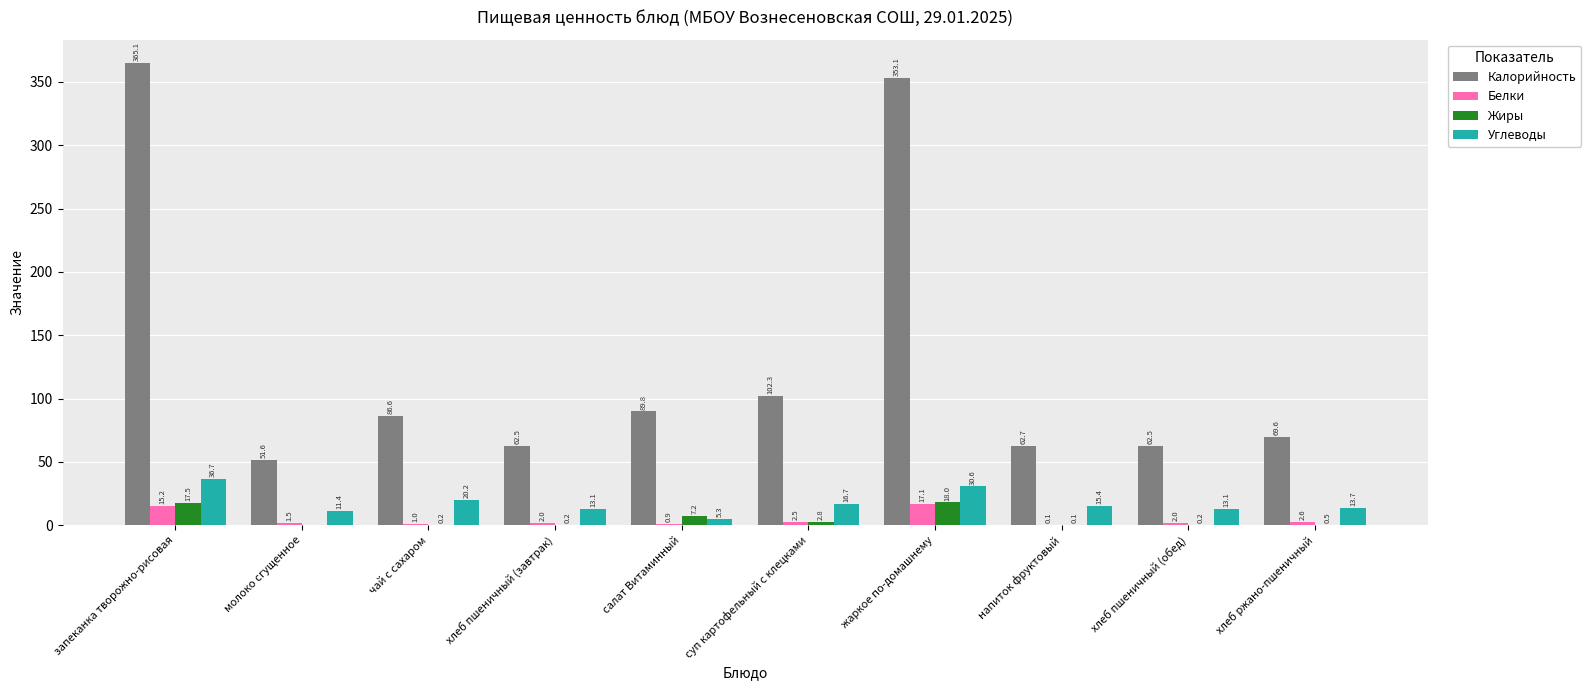

What is the sum of the Белки values at чай с сахаром and жаркое по-домашнему?

18.1